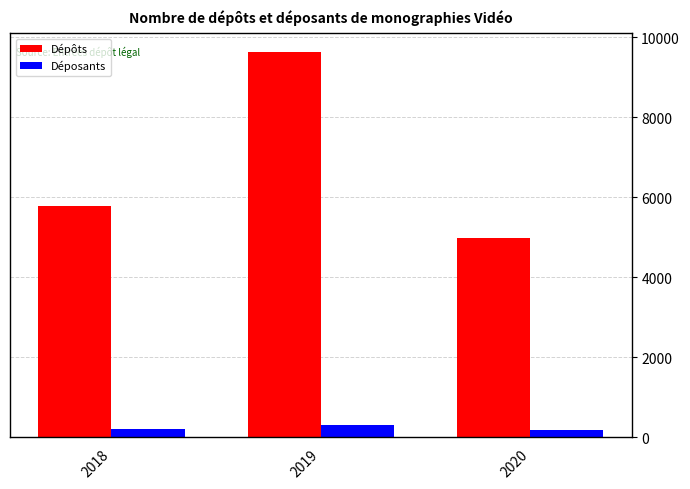

What is the average value of the Dépôts series?

6788